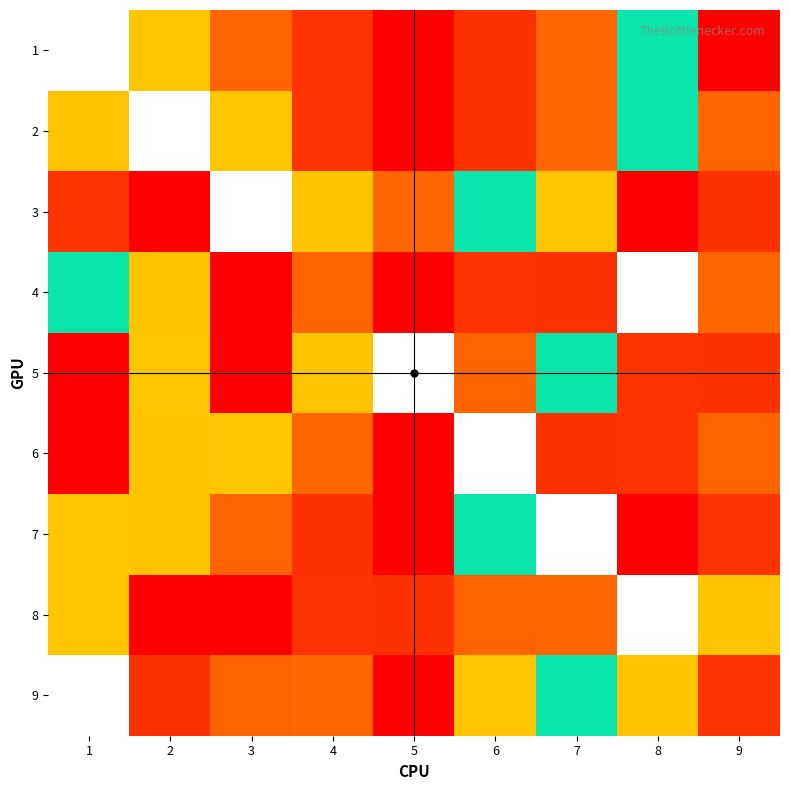

The 2 series shows 2.0 at 4. True or false?

True